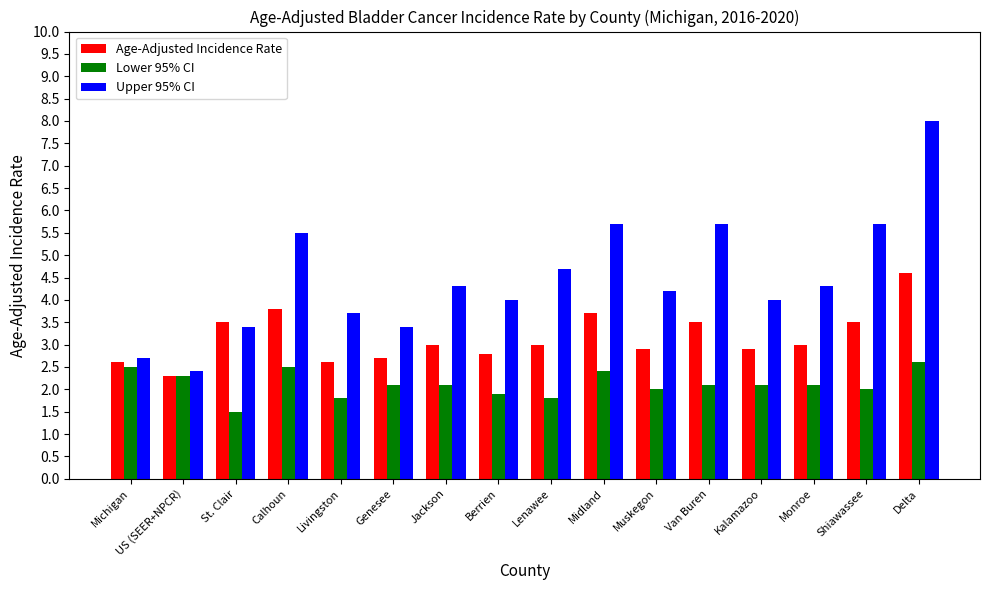

Rank the series by their average value, from highest to lowest.

Upper 95% CI, Age-Adjusted Incidence Rate, Lower 95% CI